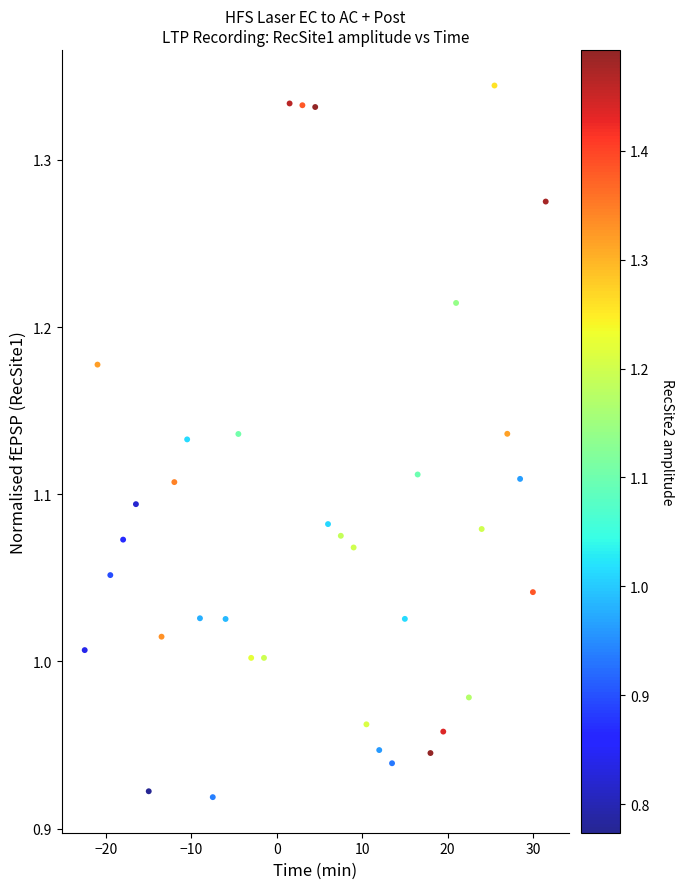

What is the range of Y values (max minus min)?

0.4